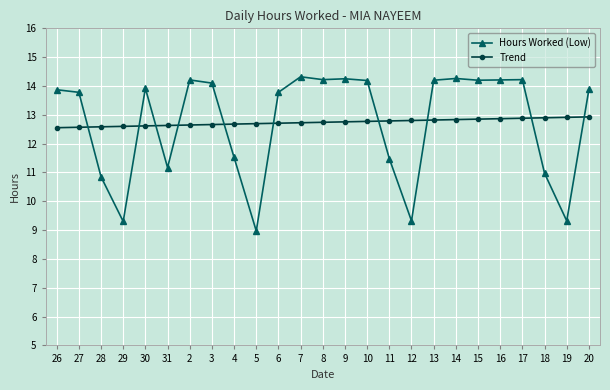

How many data points in Hours Worked (Low) are above 13?

16